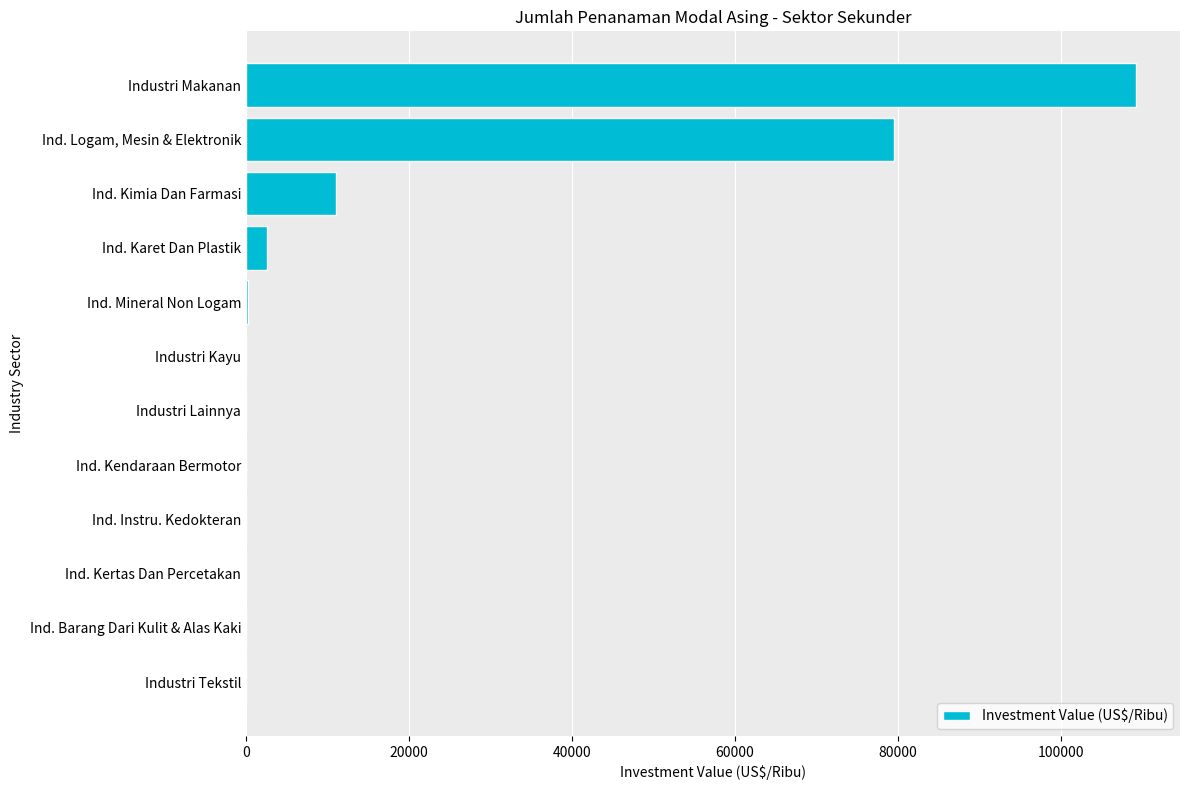

Which has a higher value, Ind. Instru. Kedokteran or Ind. Karet Dan Plastik?

Ind. Karet Dan Plastik